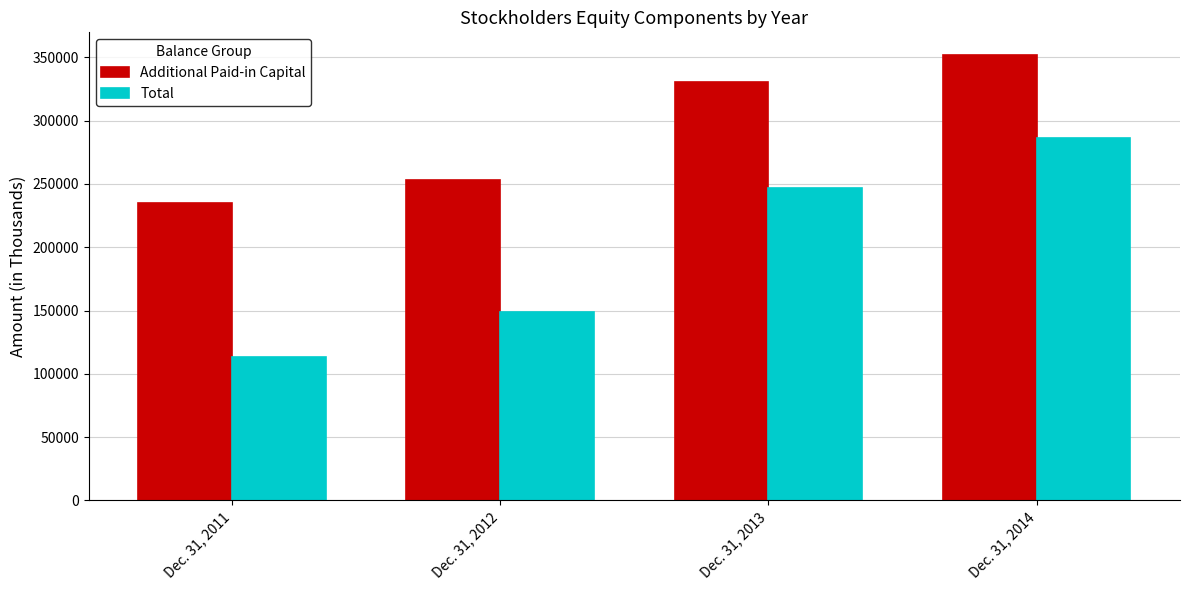

Count the number of categories in the chart.

4